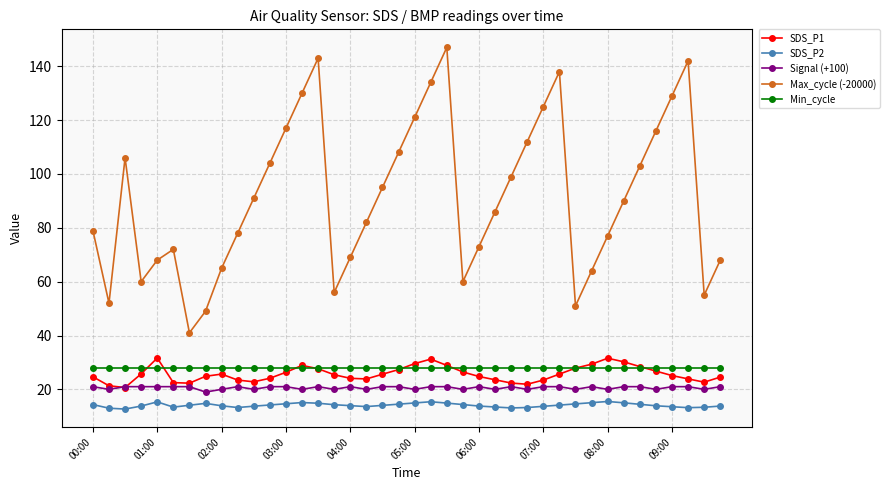

True or false: SDS_P1 has more than 0 points higher than both neighbors.

True